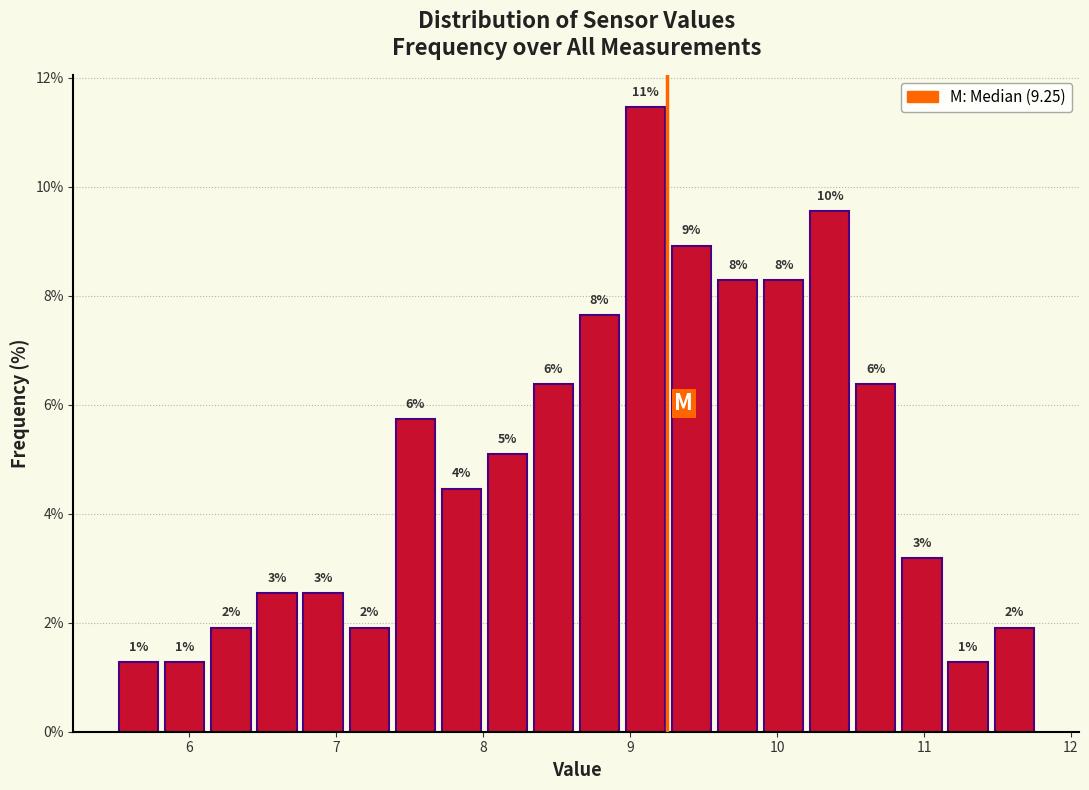

Around what value on the x-axis is the tallest bar? Give the approximate position of its centre, as read against the axis.

9.1